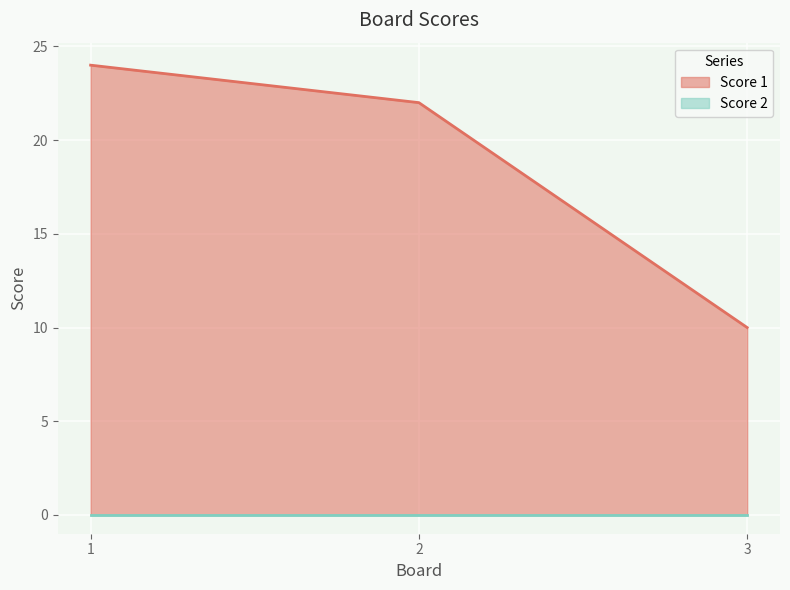

List the labels in order of value, largest first.

1, 2, 3